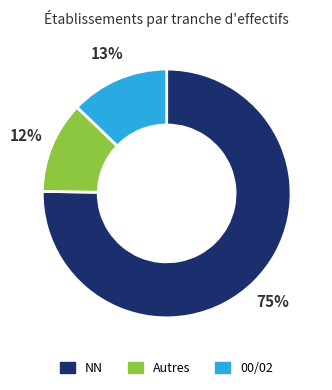

Does any single category account for the majority?

Yes